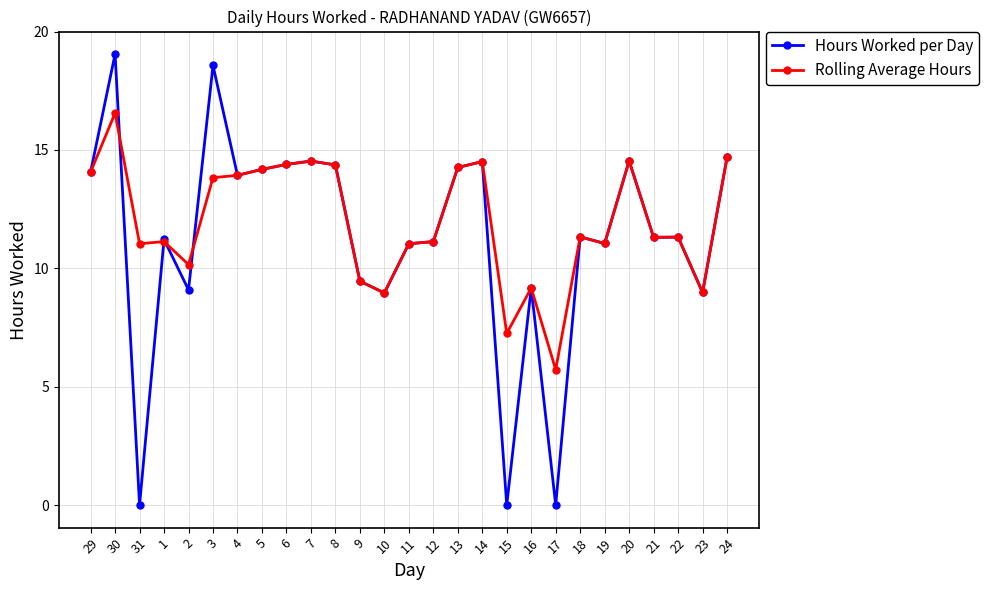

True or false: Rolling Average Hours has a value of 9.5 at 17.

False